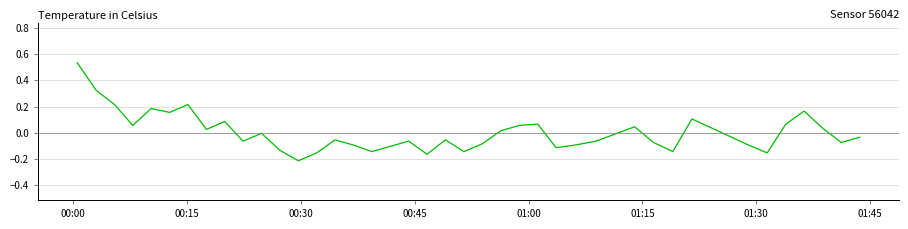

True or false: there are more than 2 points higher than both neighbors.

True